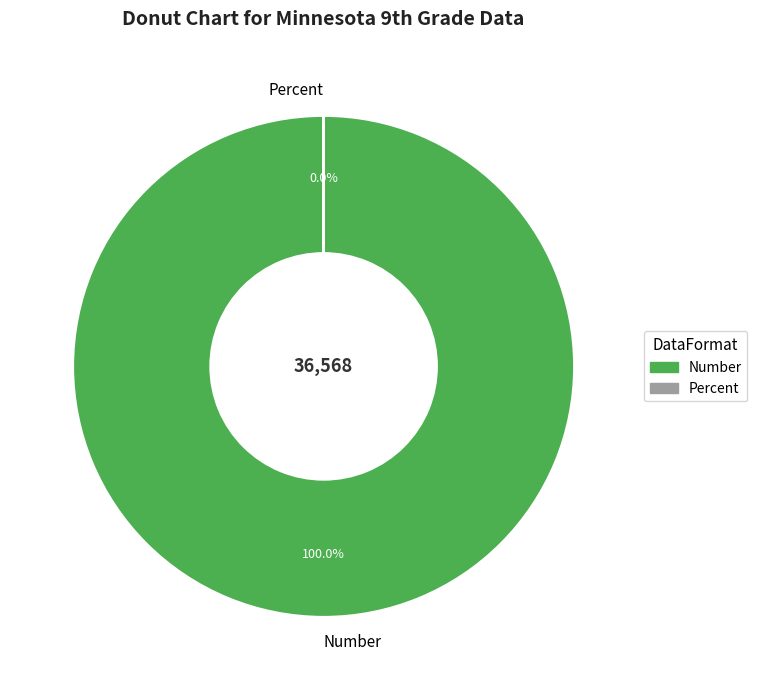

Does Number represent more than half of the total?

Yes